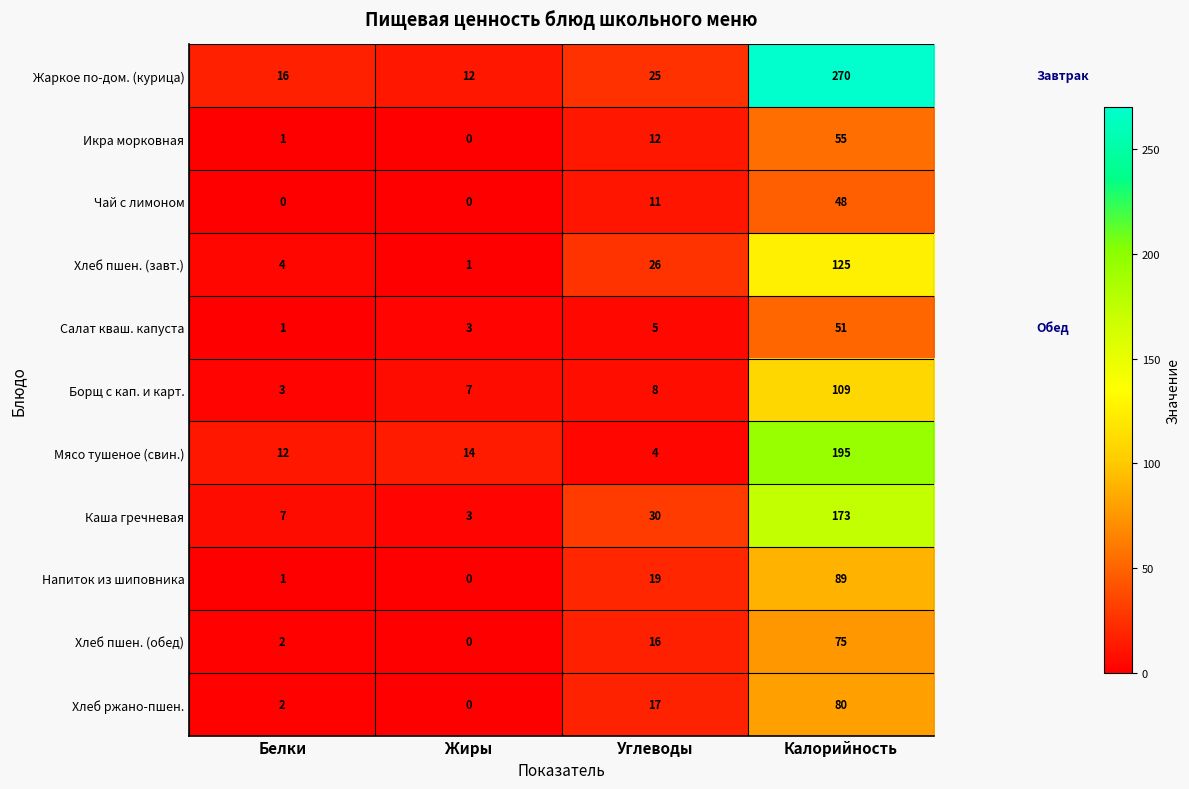

What is the maximum value for Салат кваш. капуста?

51